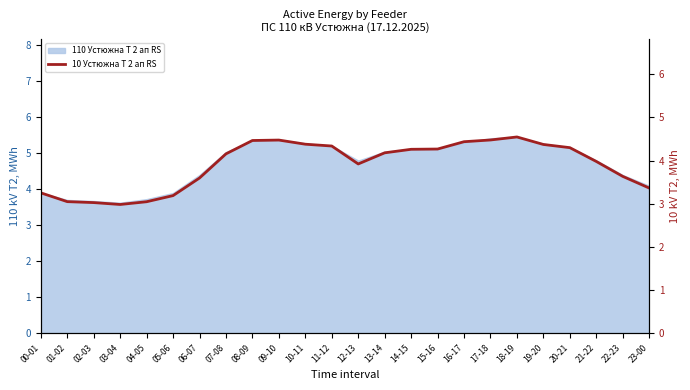

Reading left to right, what are all the values shown in this chart?

3.3	3.0	3.0	3.0	3.0	3.2	3.6	4.2	4.5	4.5	4.4	4.3	3.9	4.2	4.3	4.3	4.4	4.5	4.5	4.4	4.3	4.0	3.6	3.4